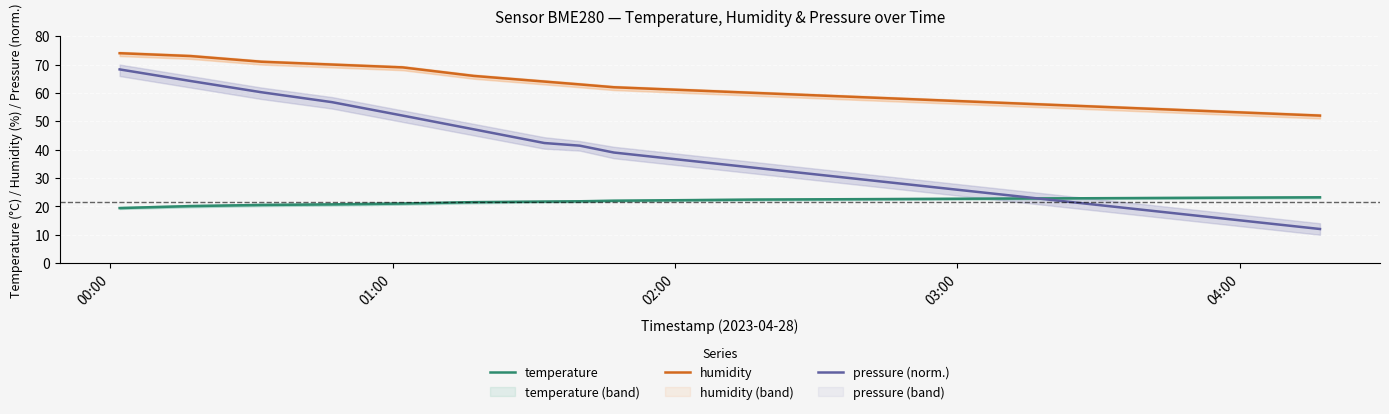

Which series has the widest spread of values?

pressure (norm.)